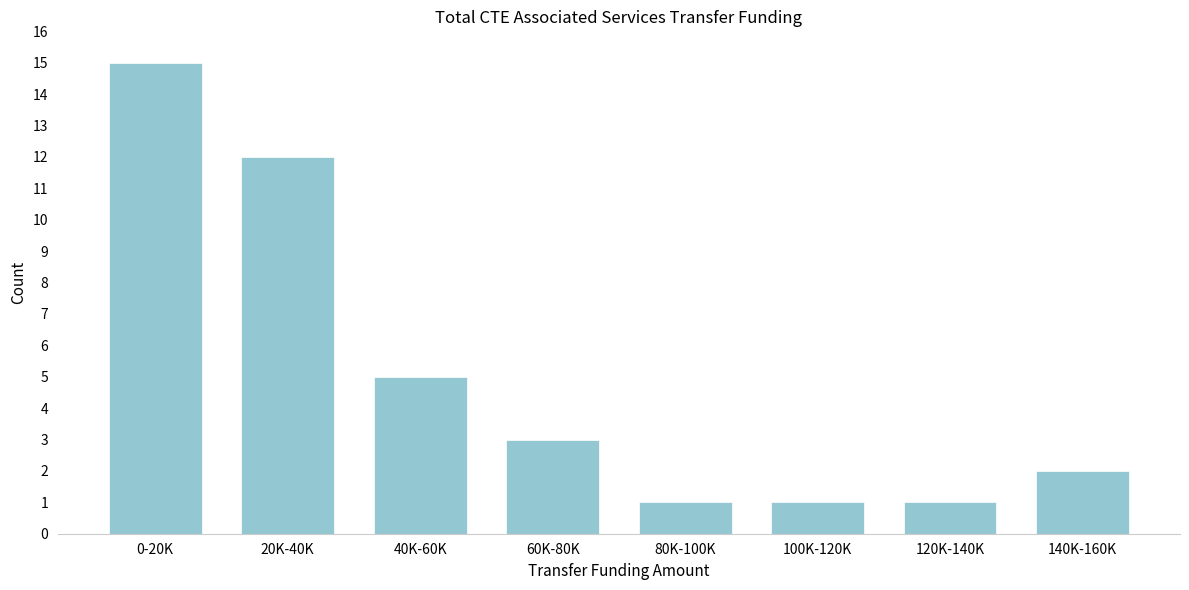

Reading left to right, transcribe all the data shown in this chart.

15	12	5	3	1	1	1	2